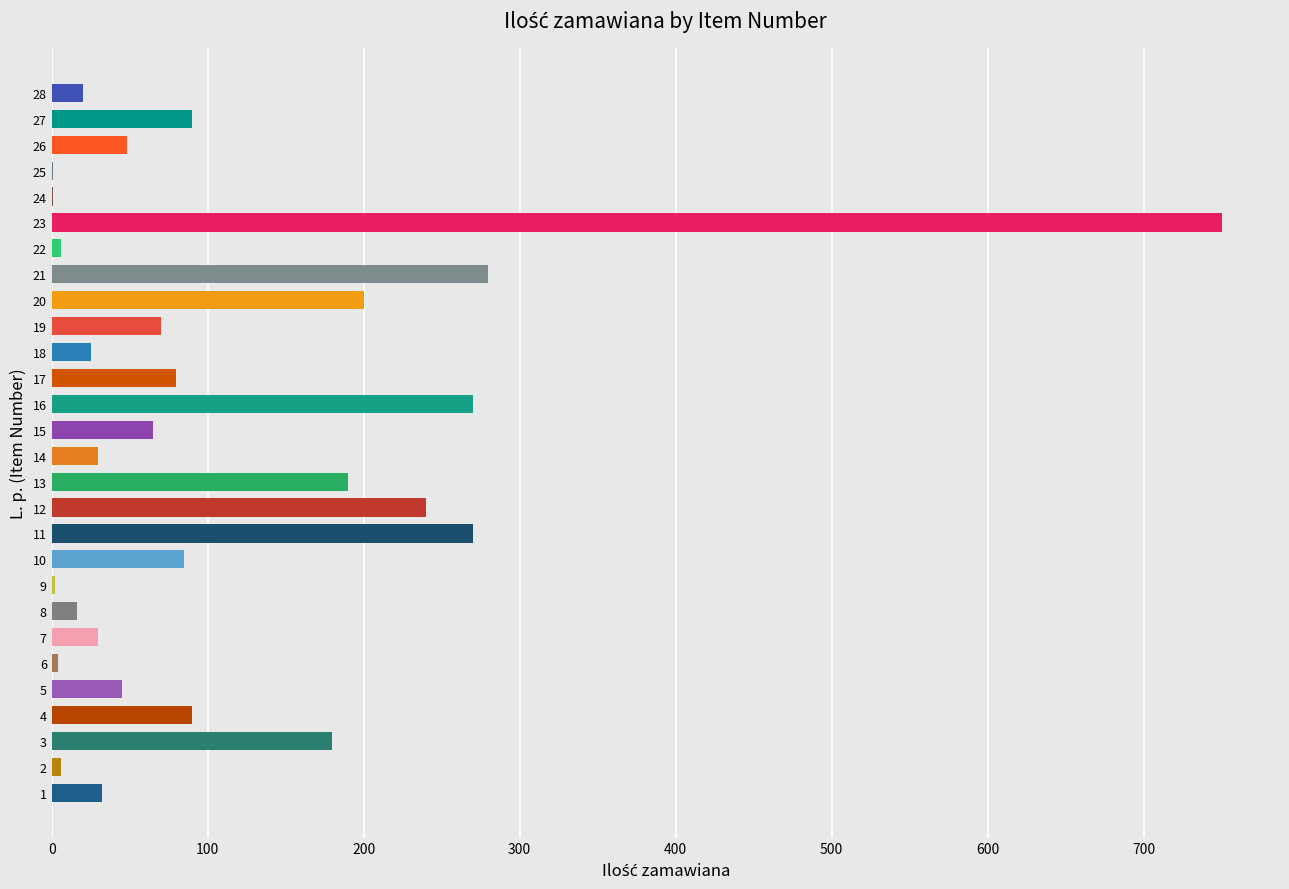

What is the sum of all values?

3126